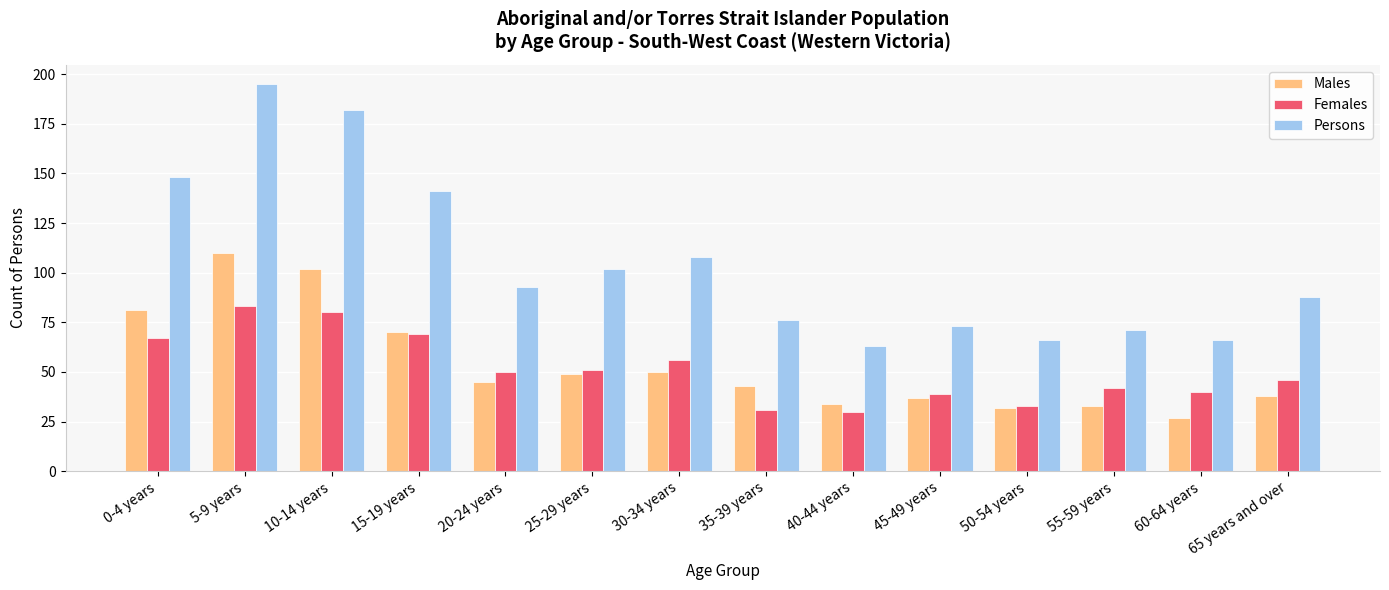

What are all the series names shown in the legend?

Males, Females, Persons